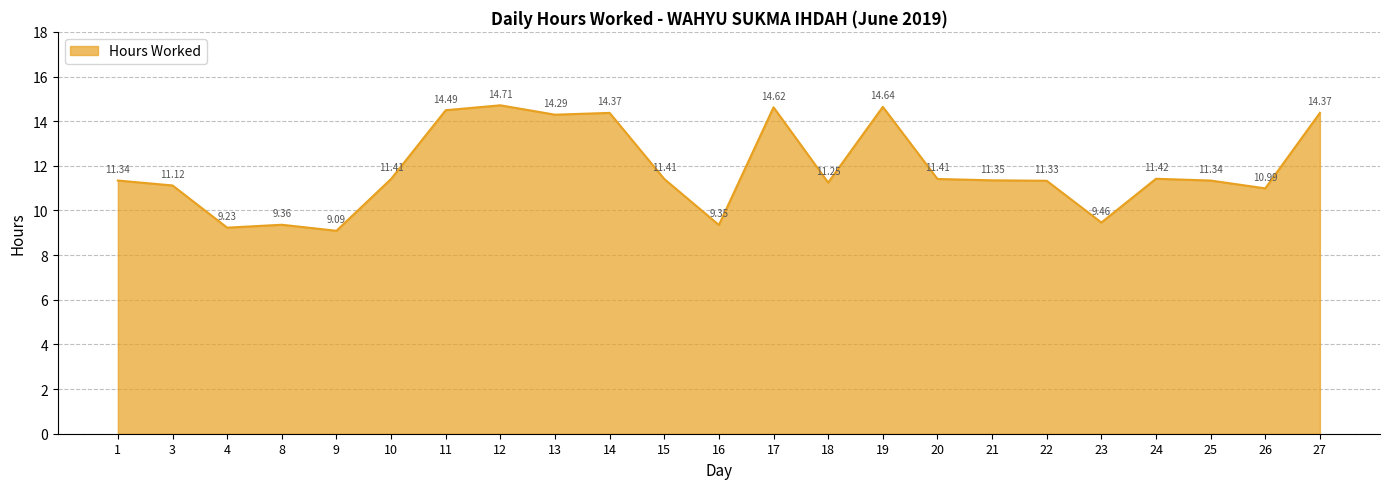

Between 24 and 20, which is larger?

24